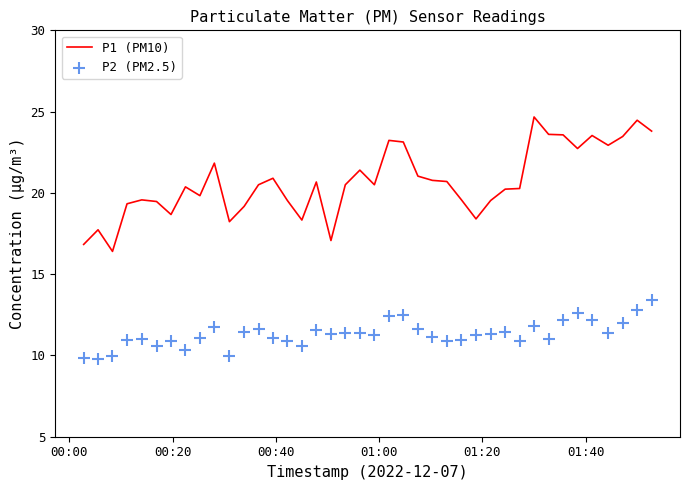

Which series has the largest total across all categories?

P1 (PM10)